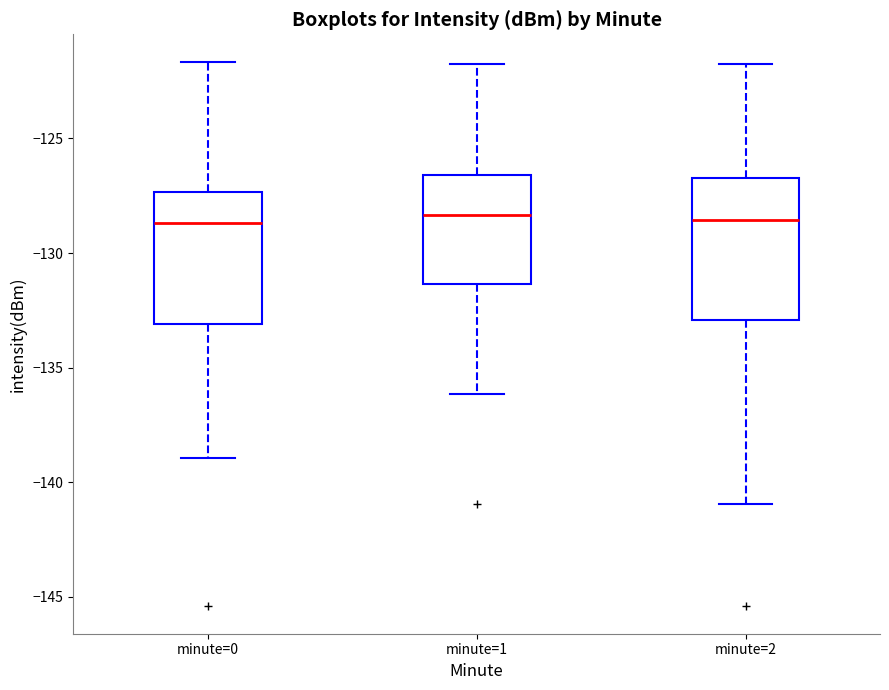

Reading left to right, transcribe this box plot: for each box, give where its median line is, the range the box spans, and where its two whiskers end, as read against the y-axis. The values are not printed on the chart, so give them approximately, as read against the axis.

minute=0: median -128.5, box -133.0 to -127.5, whiskers -139.0 to -121.5
minute=1: median -128.5, box -131.5 to -126.5, whiskers -136.0 to -122.0
minute=2: median -128.5, box -133.0 to -126.5, whiskers -141.0 to -122.0